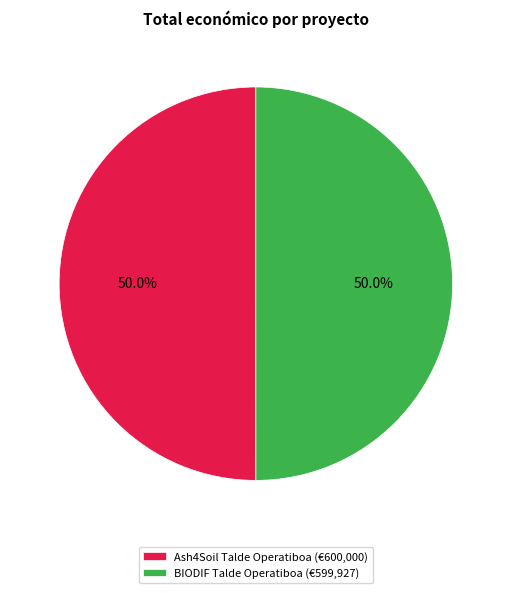

To the nearest percent, what portion does Ash4Soil Talde Operatiboa represent?

50%